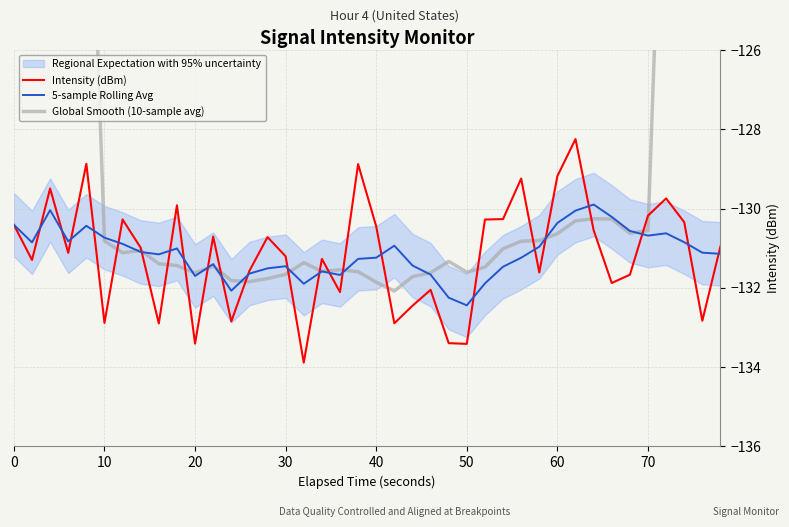

Count the number of categories in the chart.

40